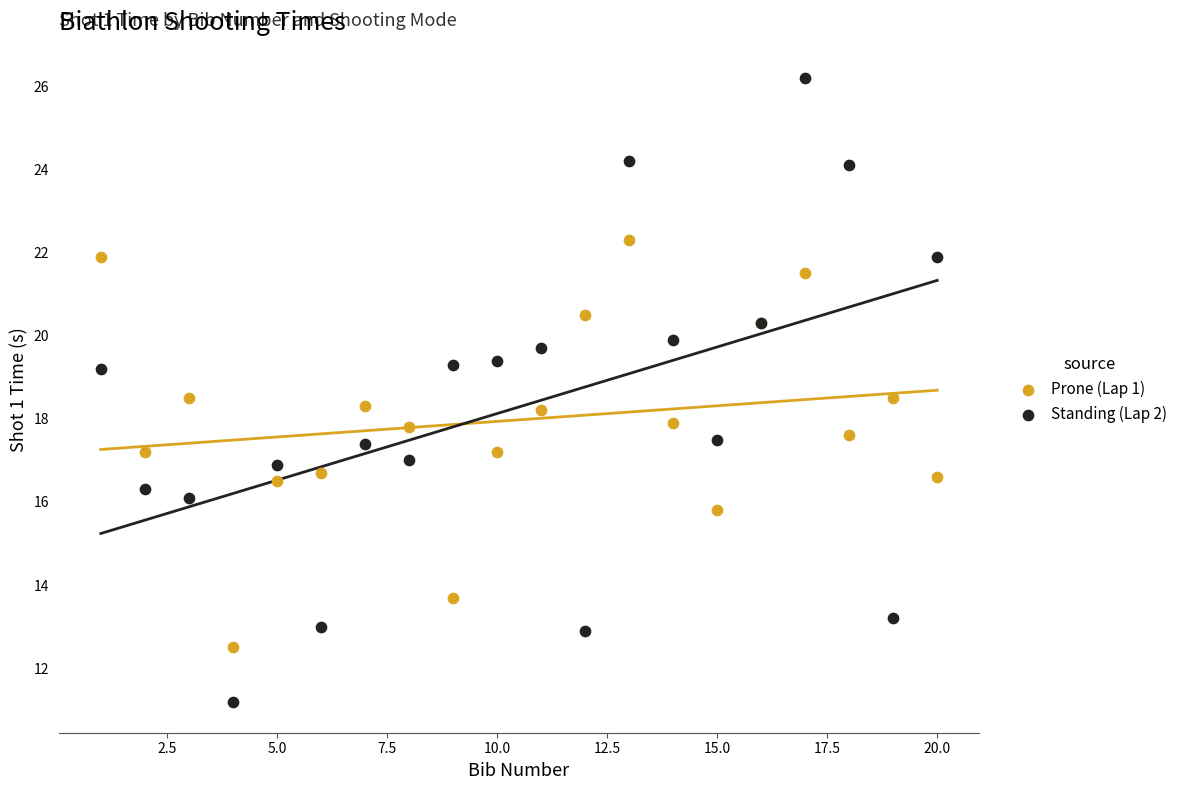

Which series reaches the maximum Y coordinate?

Standing (Lap 2)